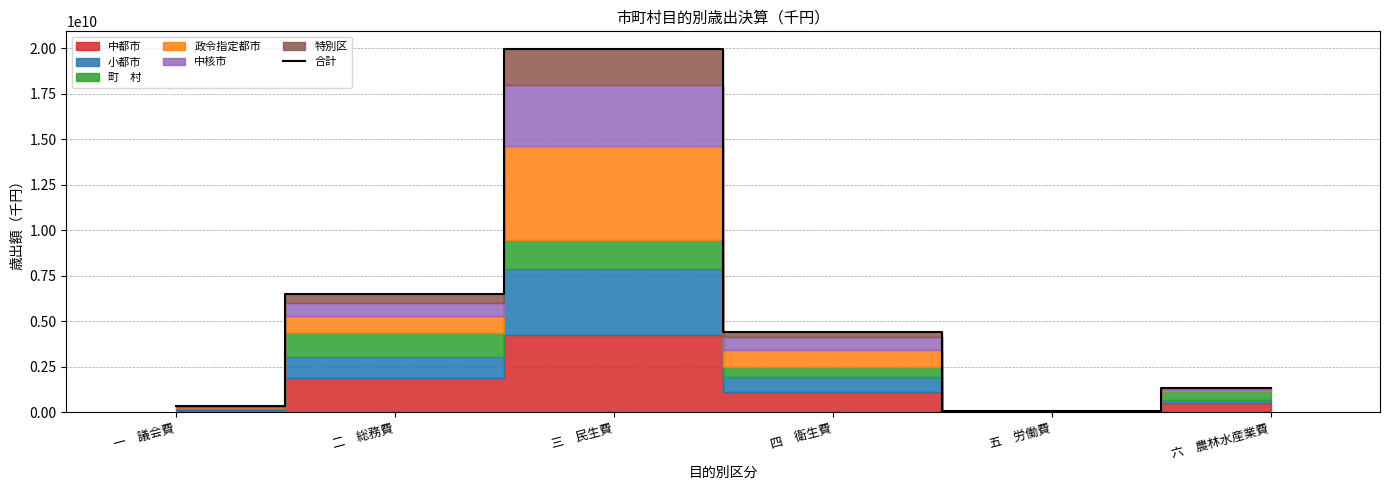

At which label does the data first exceed 4404845679?

二　総務費